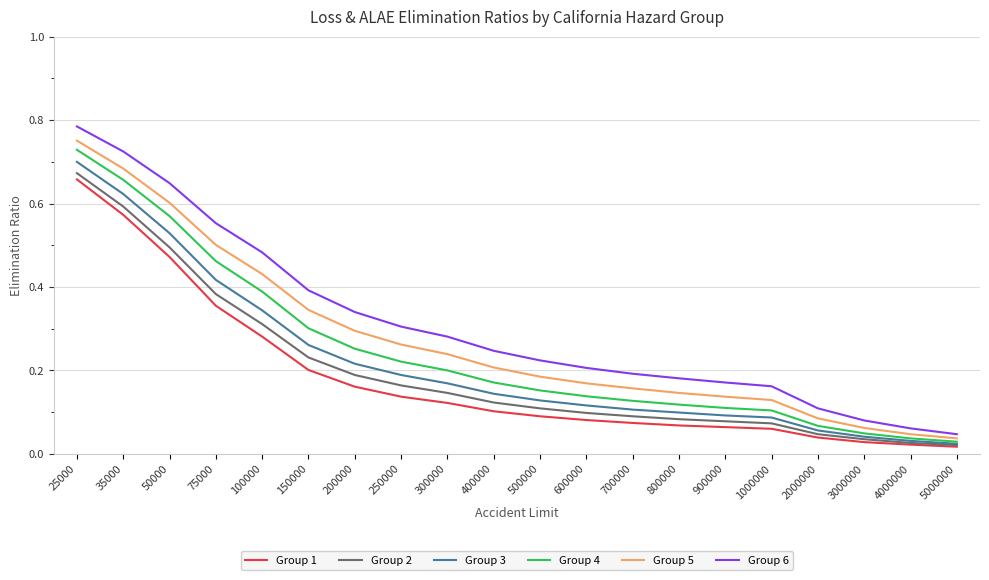

At which label does Group 4 reach its peak?

25000